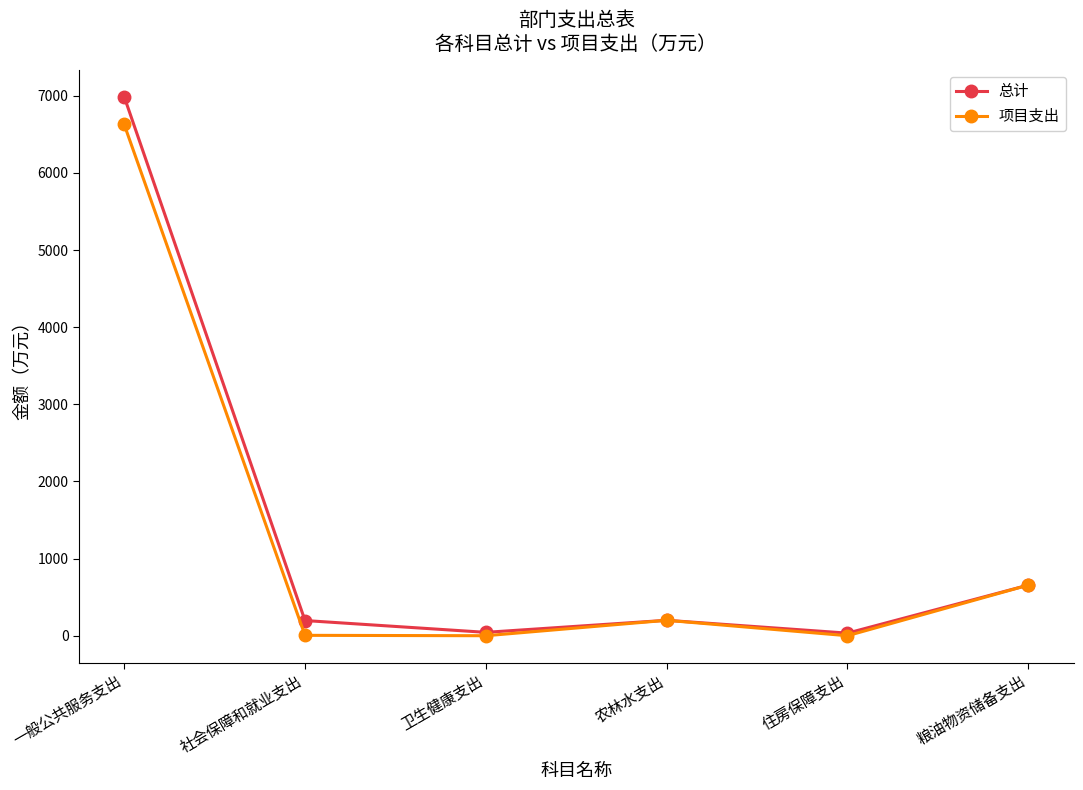

What are all the series names shown in the legend?

总计, 项目支出